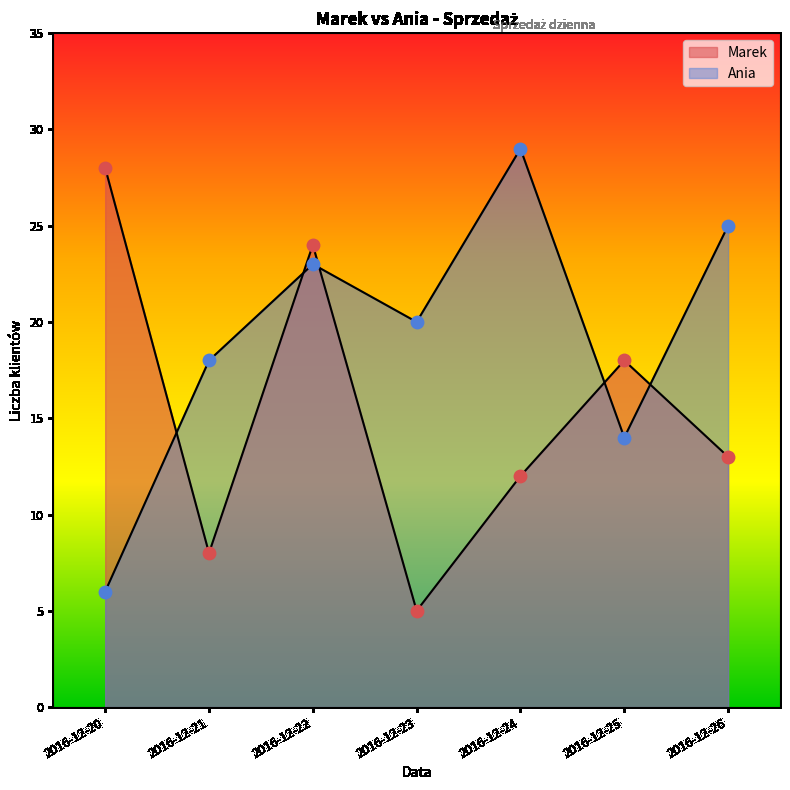

At which category is the sum across all series the highest?

2016-12-22